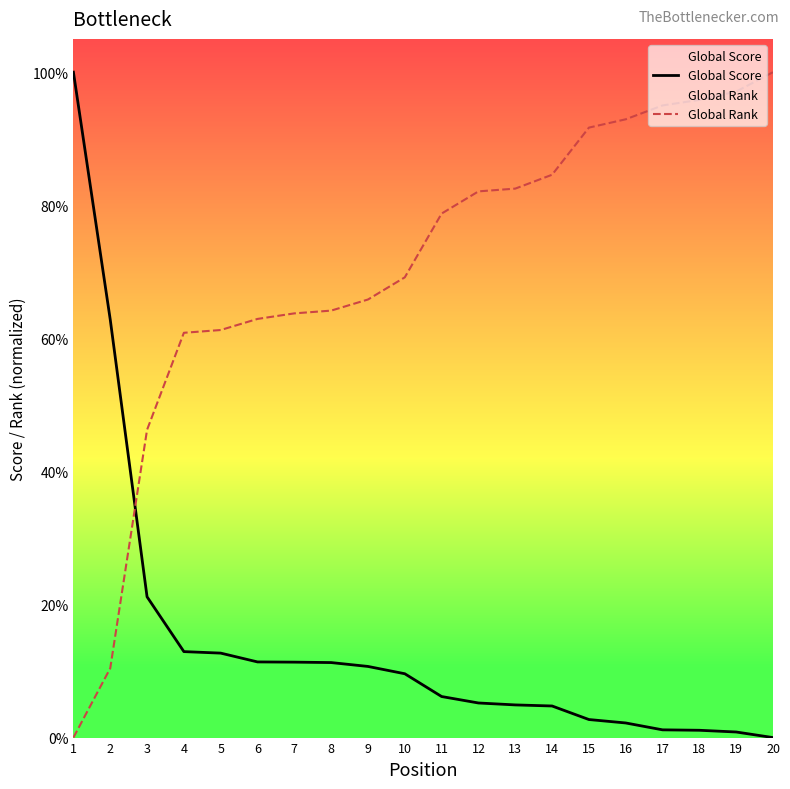

How many data points does each series have?

20